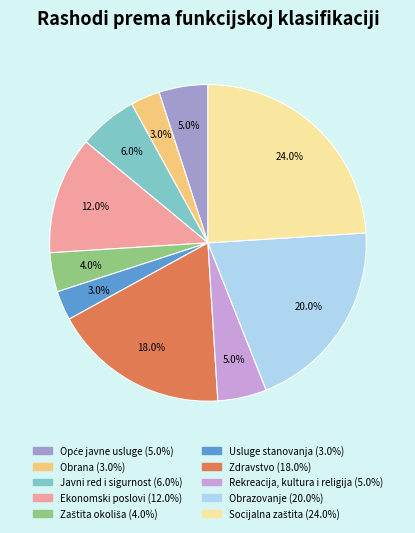

Is there a majority slice in this chart?

No